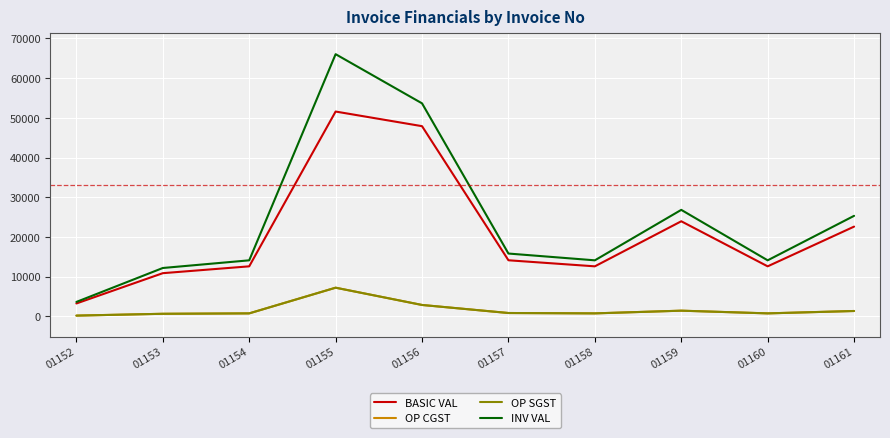

At which label does OP SGST first exceed 847?

01155